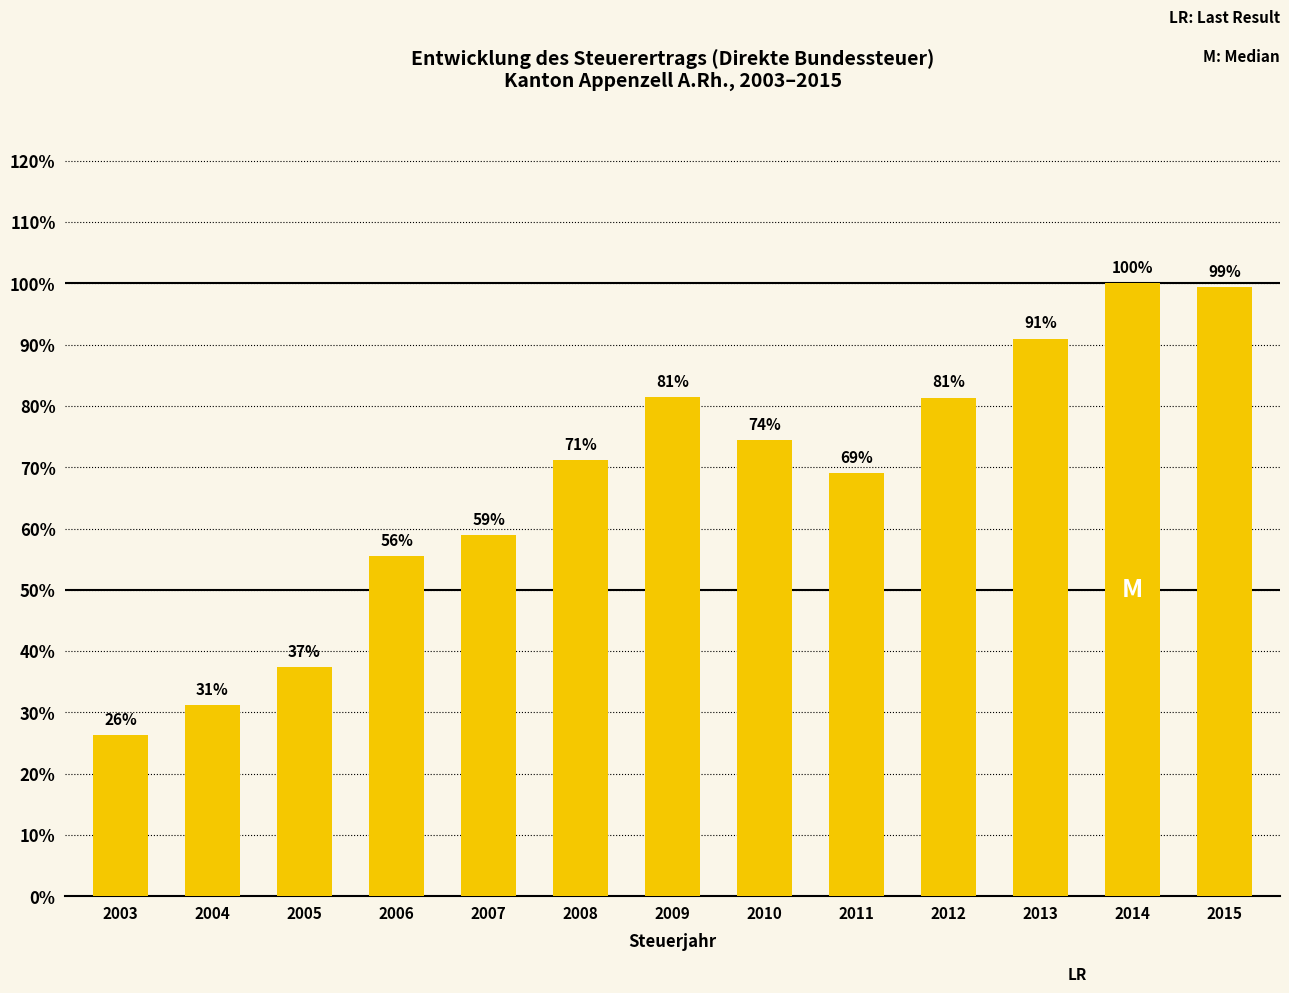

Between 2012 and 2015, which is larger?

2015